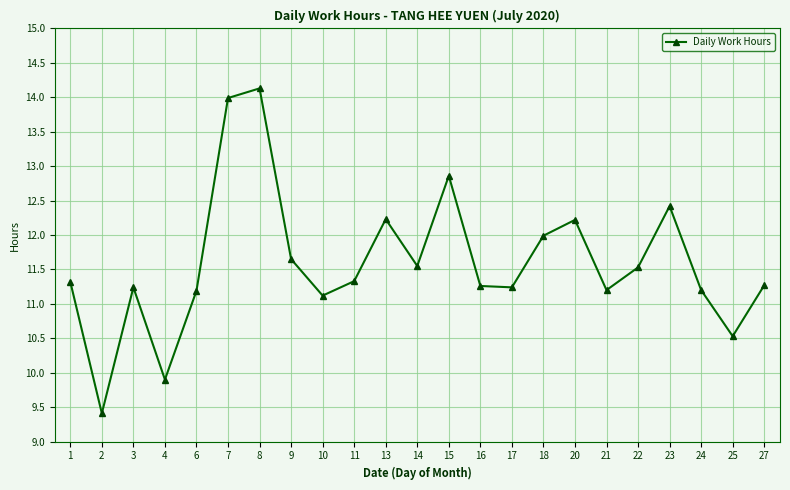

What is the value of the 15th point from the left?

11.2